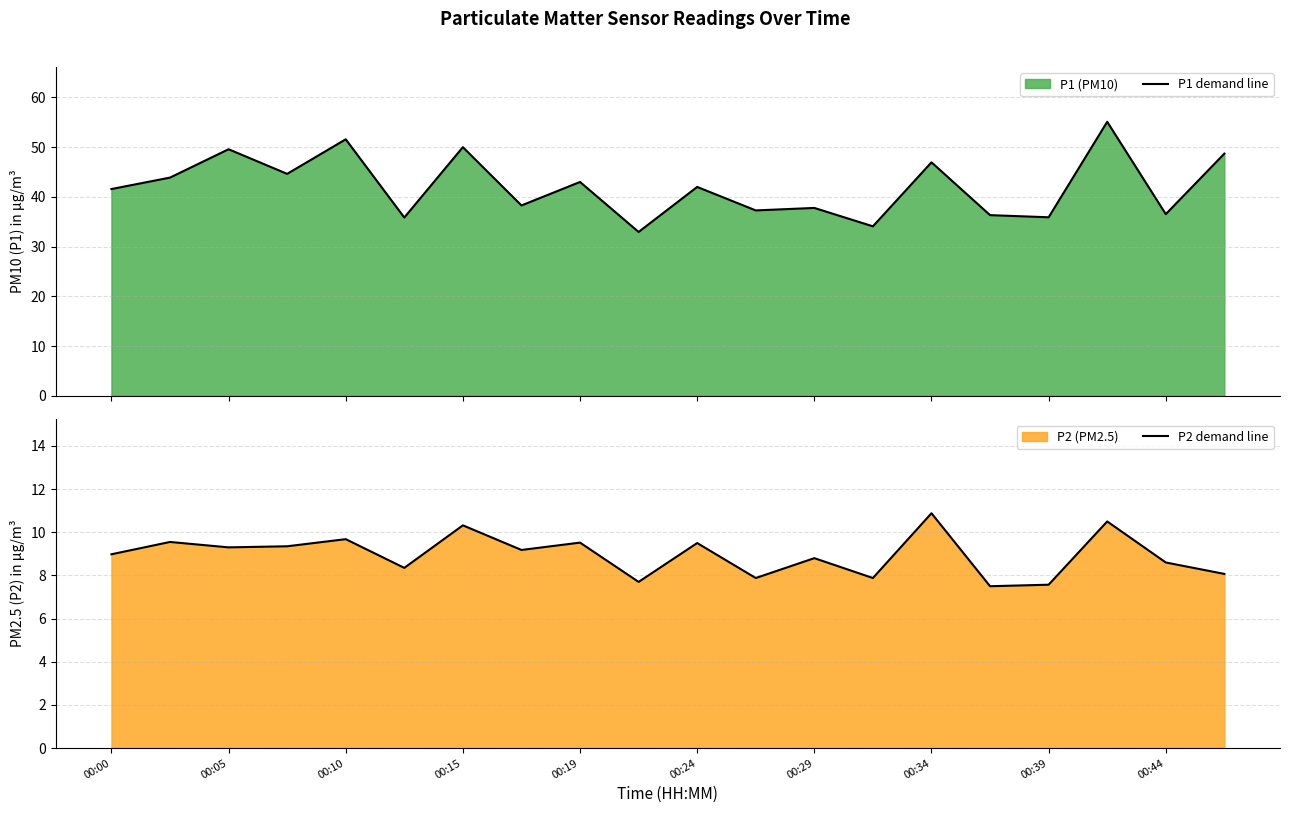

The P2 demand line series shows 14.6 at 00:44. True or false?

False